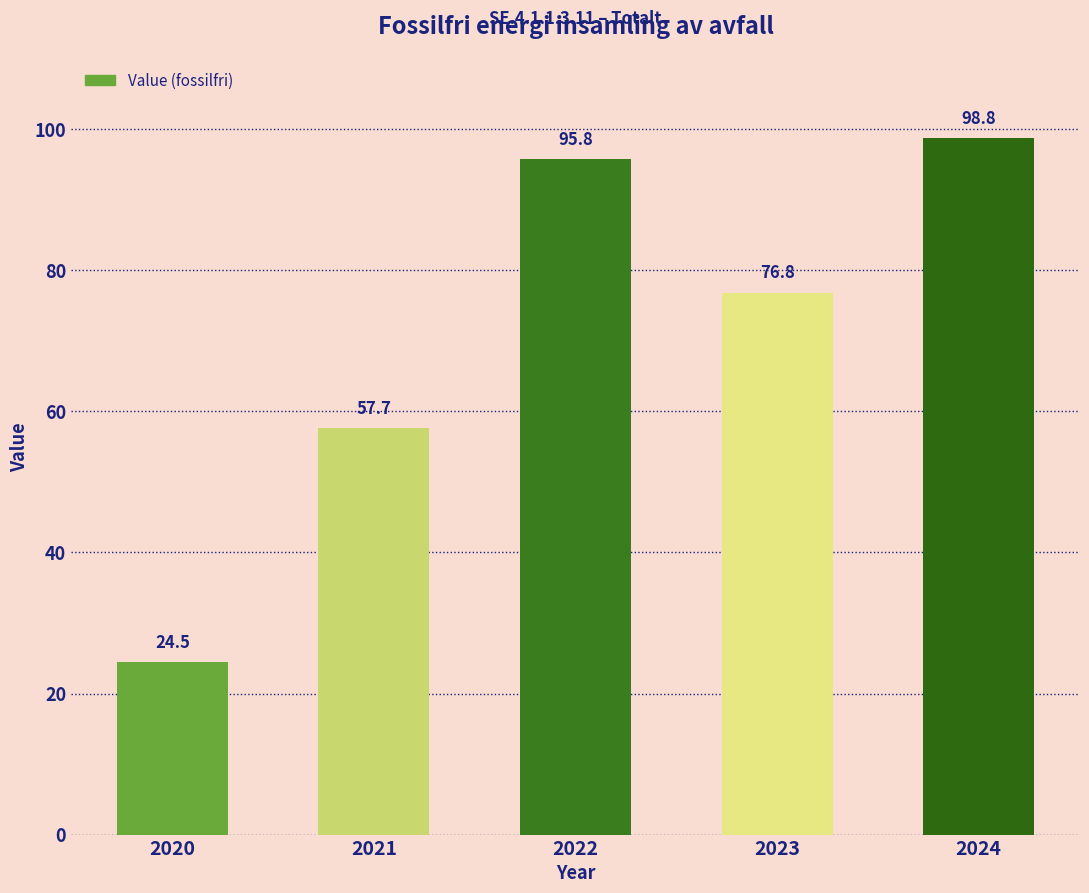

Reading left to right, list all the values displayed in this chart.

2020=24.5	2021=57.7	2022=95.8	2023=76.8	2024=98.8